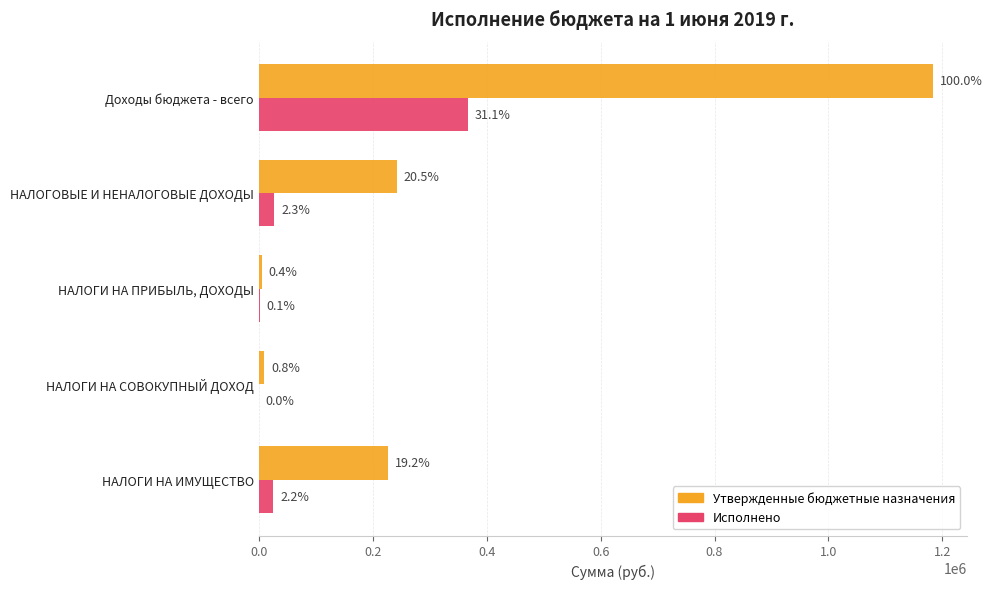

What are all the series names shown in the legend?

Утвержденные бюджетные назначения, Исполнено